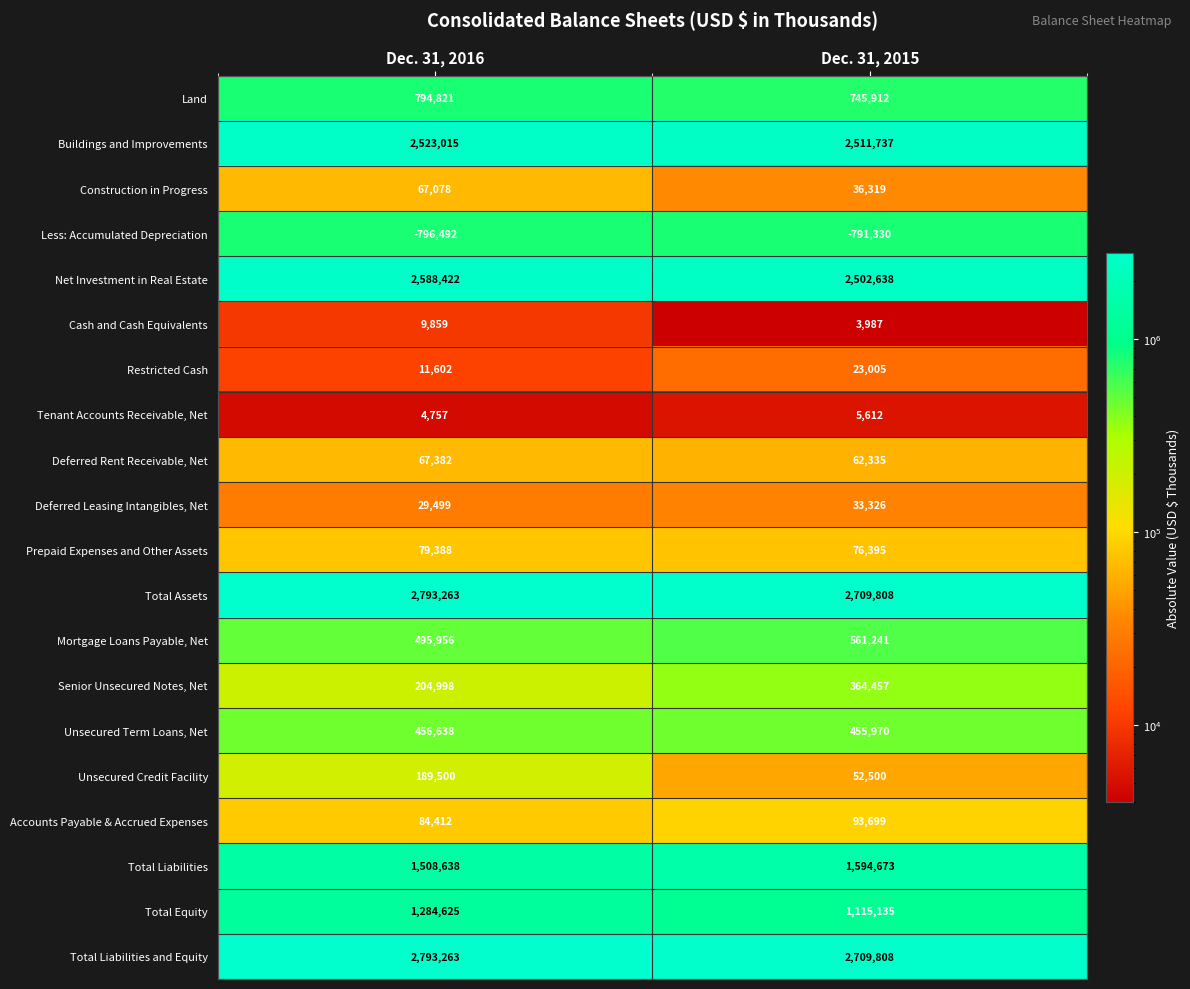

What is the difference between the Tenant Accounts Receivable, Net values at Dec. 31, 2015 and Dec. 31, 2016?

855